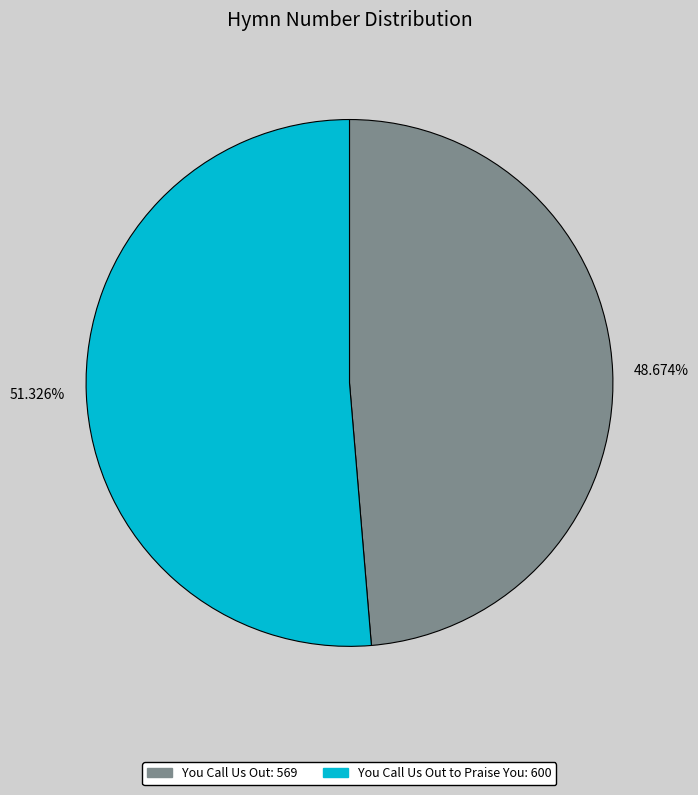

How many slices are in this pie chart?

2